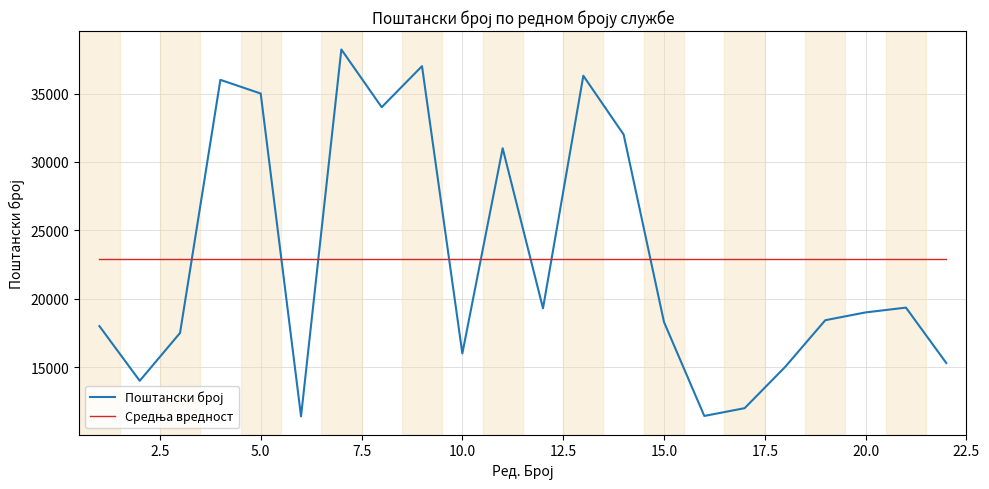

What is the maximum value shown in the chart?

38220.0